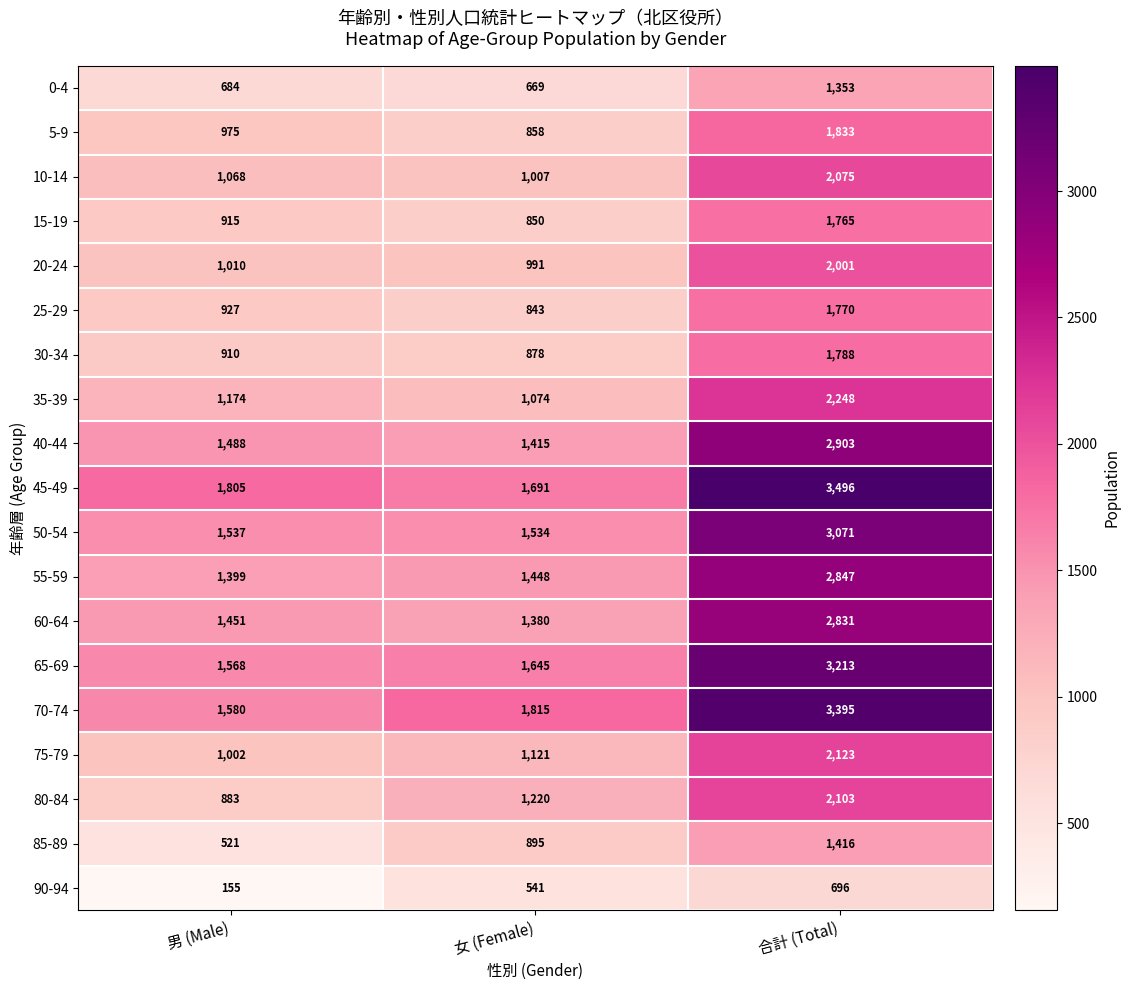

At which label is 70-74 closest to 2487?

女 (Female)